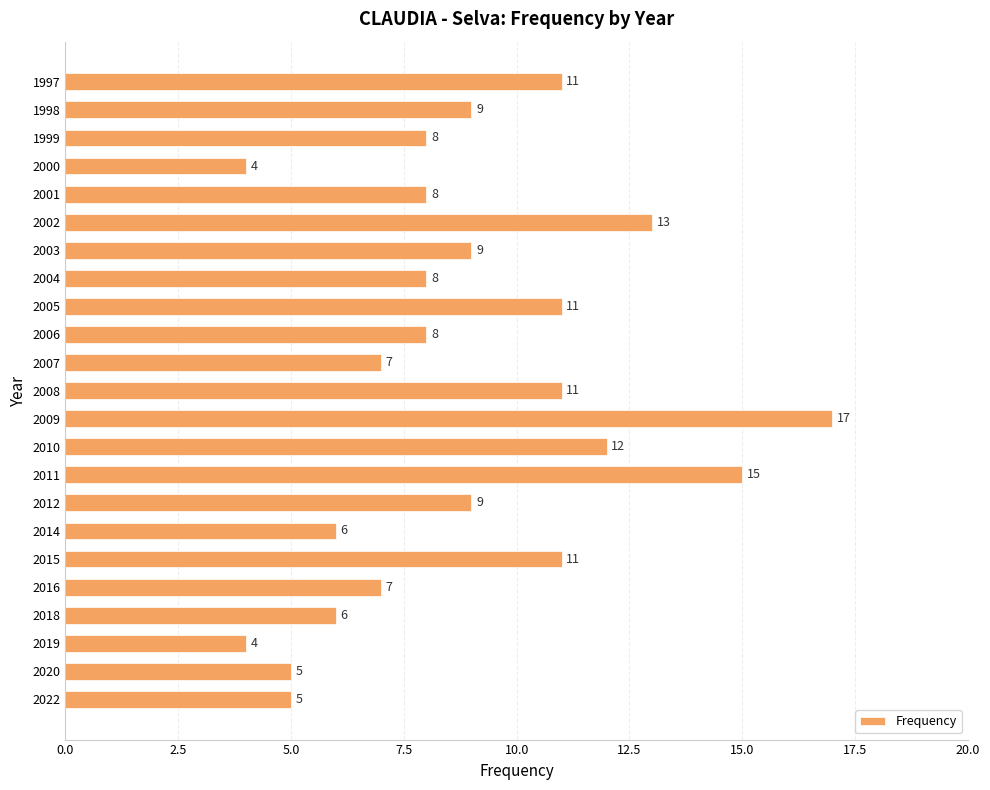

Is it true that the value at 2019 is 4?

True